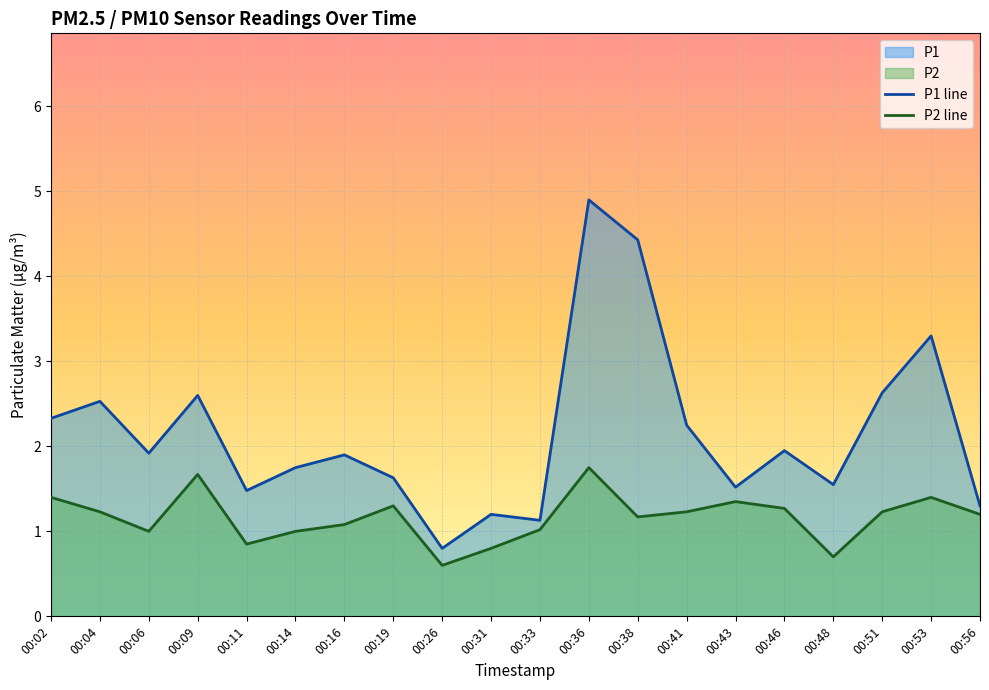

Which series has the largest total across all categories?

P1 line